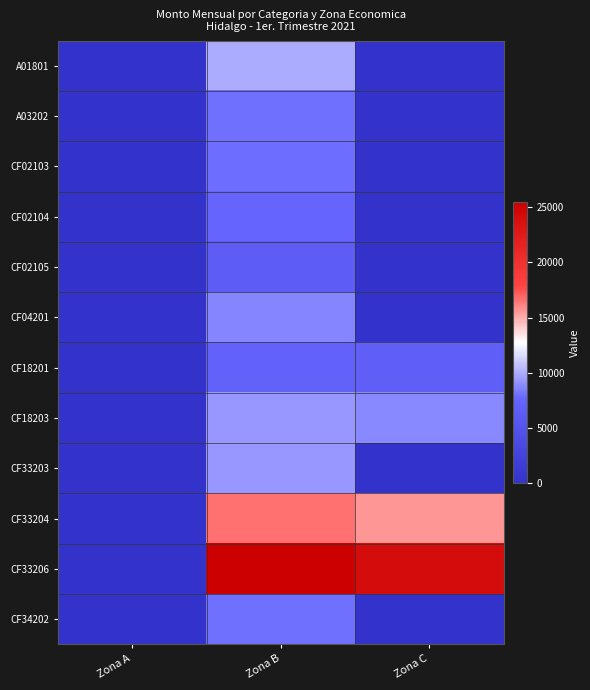

How many distinct data groups are displayed?

12